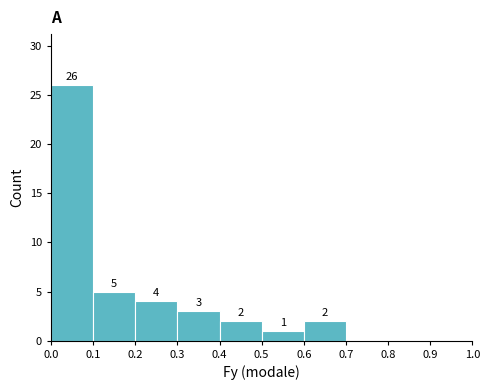

Over which range of the x-axis is the bar tallest?

0.0 to 0.1